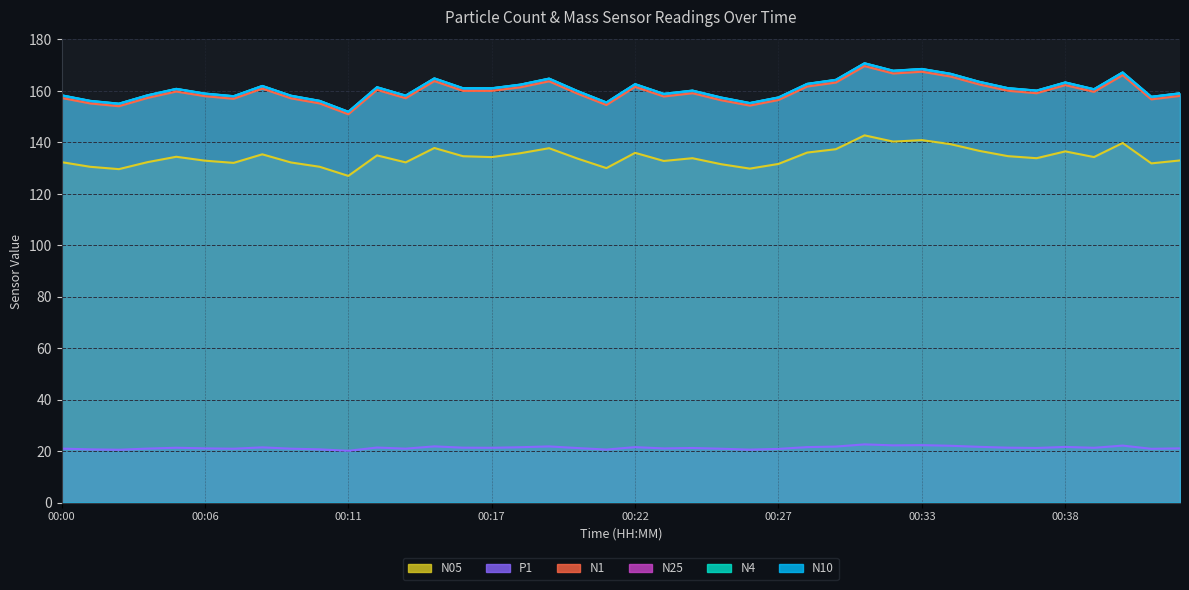

How many categories are shown in the chart?

40